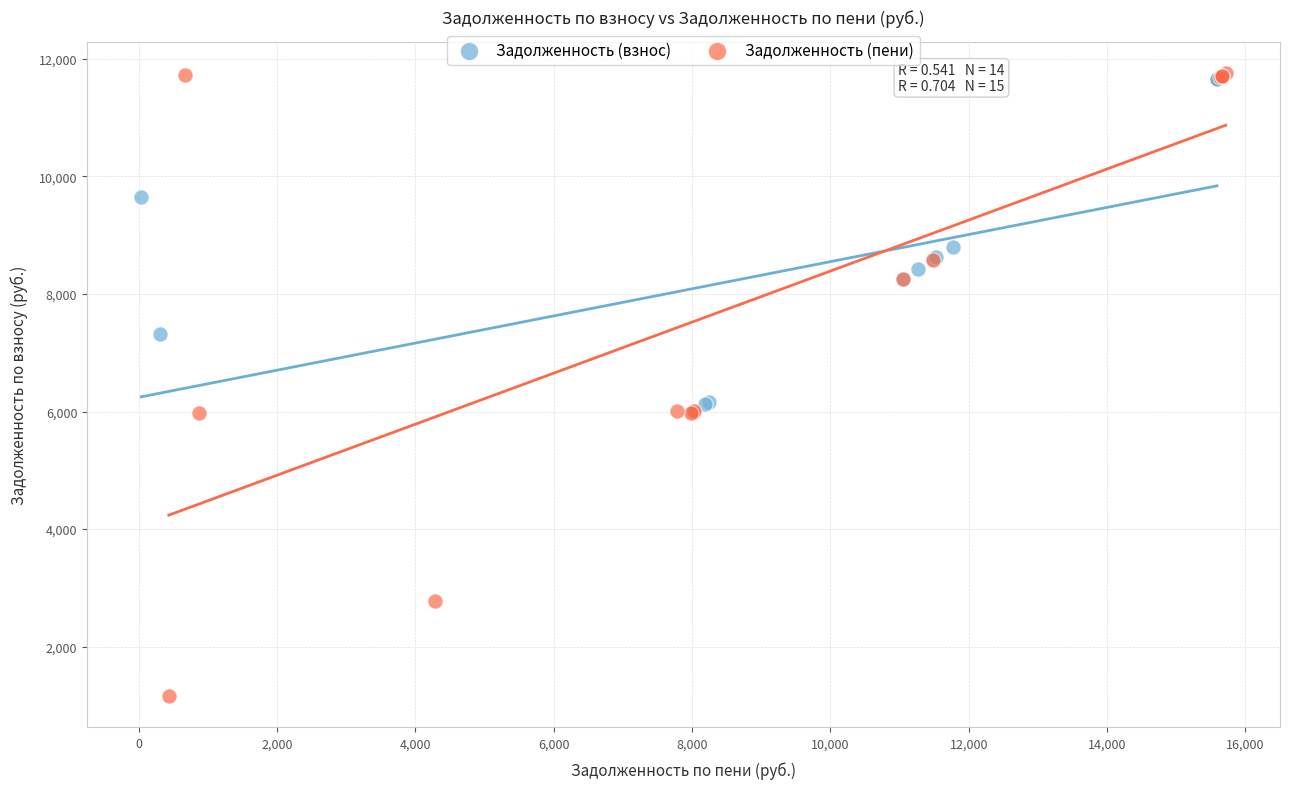

Which series reaches the minimum Y coordinate?

Задолженность (пени)